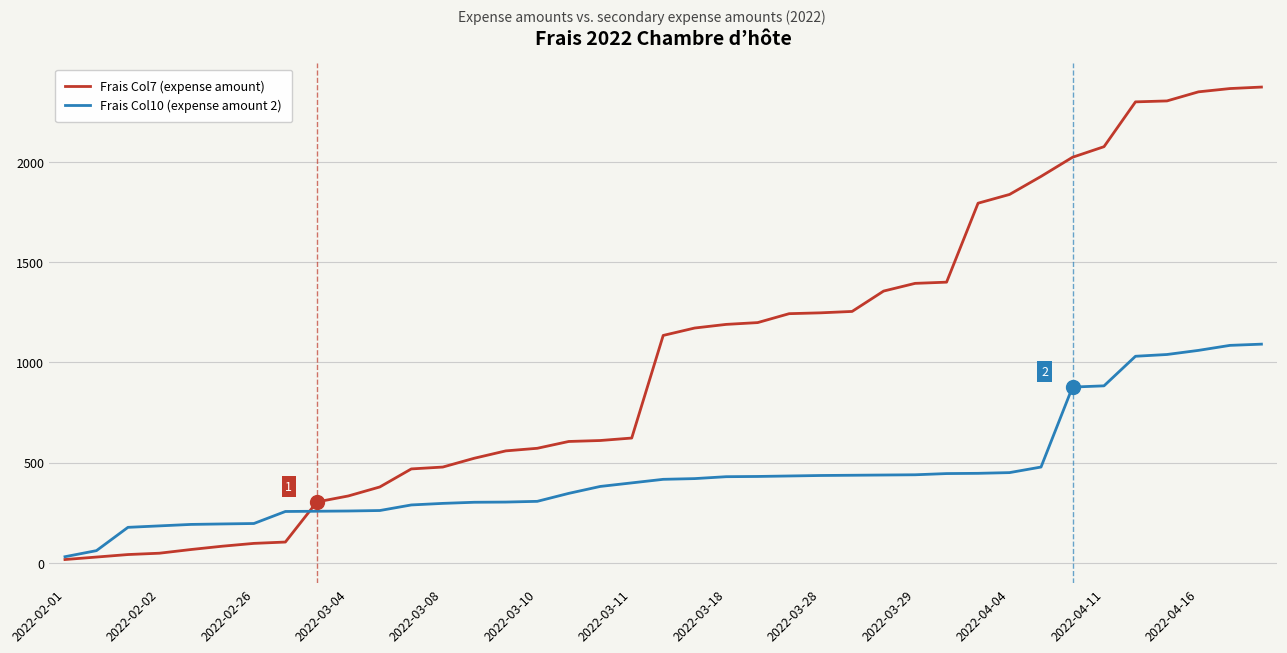

What is the greatest value displayed?

2373.8